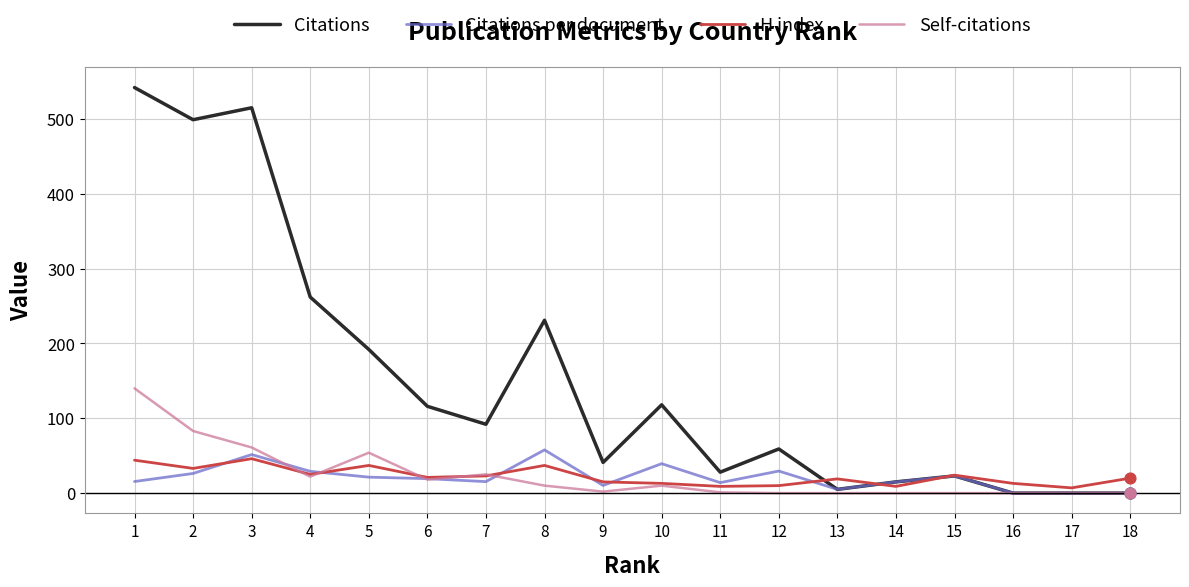

At which category is the sum across all series the highest?

1